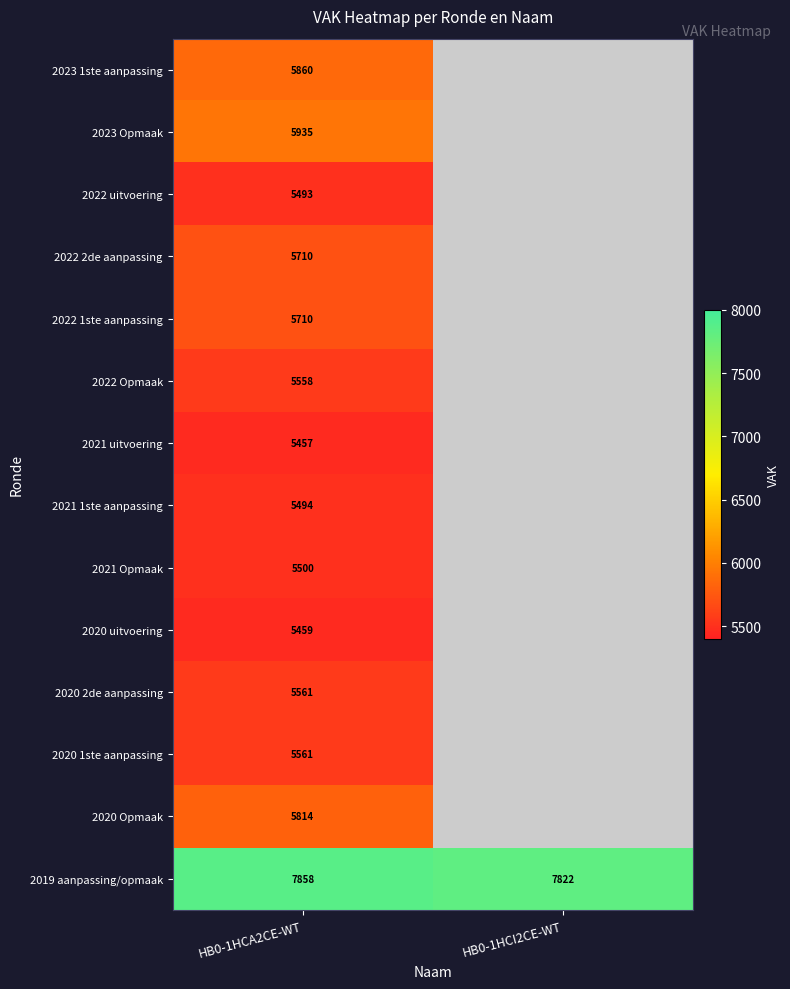

At how many categories does at least one series exceed 5628?

2